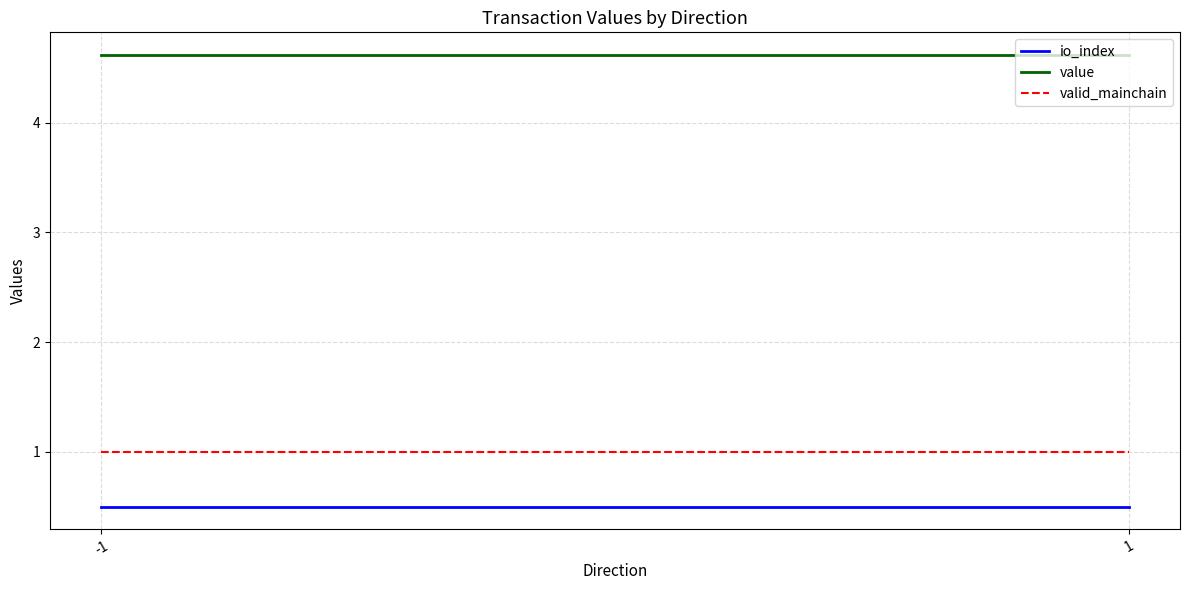

What is the value of the value point at the 1st from the left?

4.6